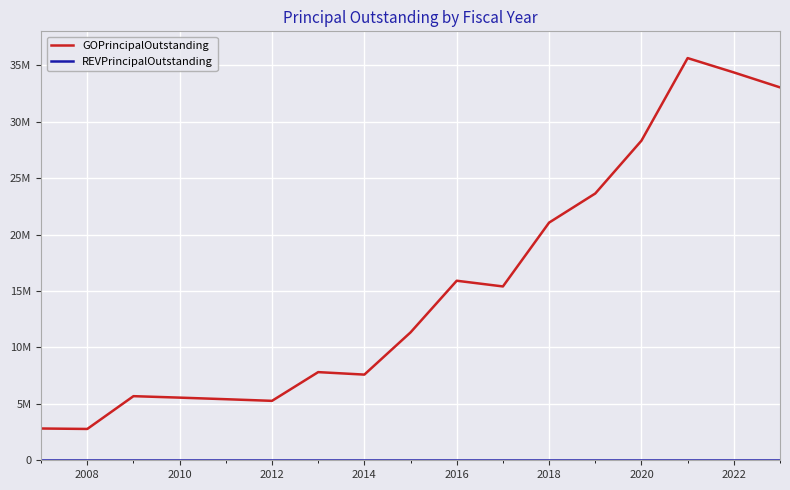

True or false: REVPrincipalOutstanding and GOPrincipalOutstanding cross at least once.

False